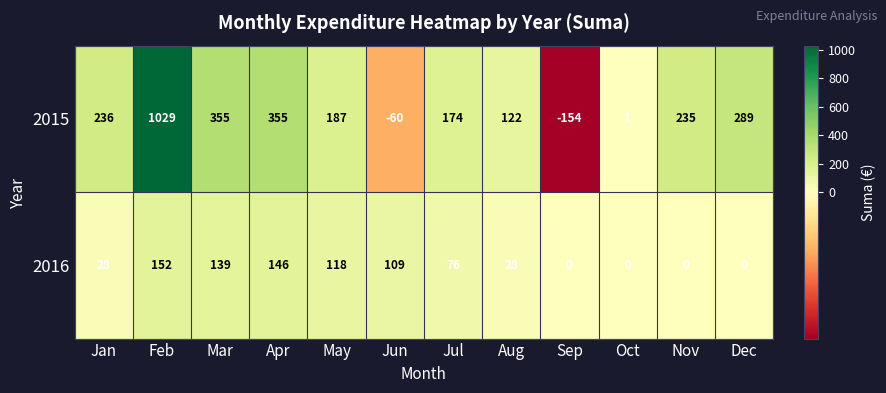

Which series has the widest spread of values?

2015